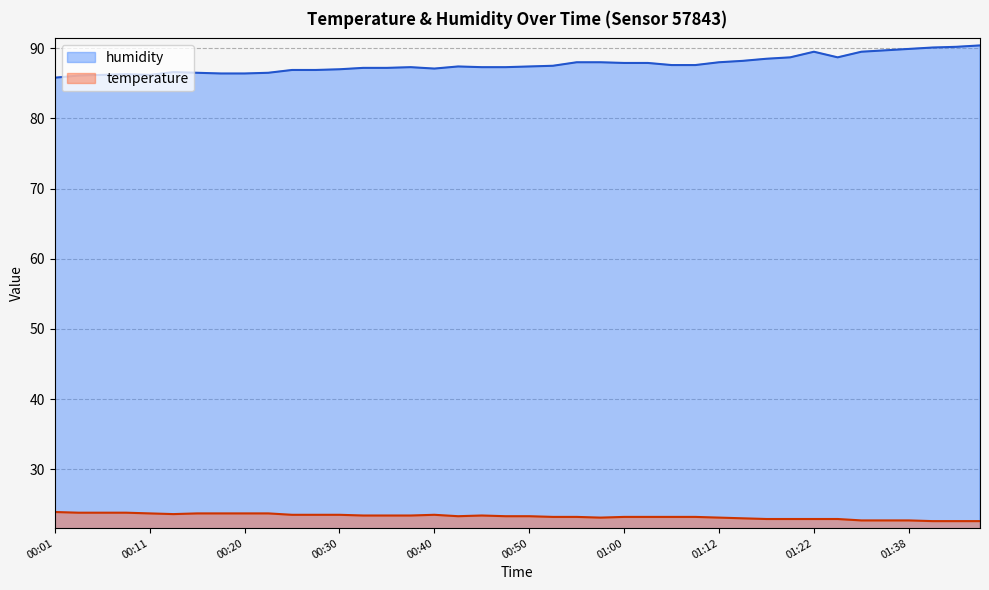

True or false: temperature and humidity cross at least once.

False